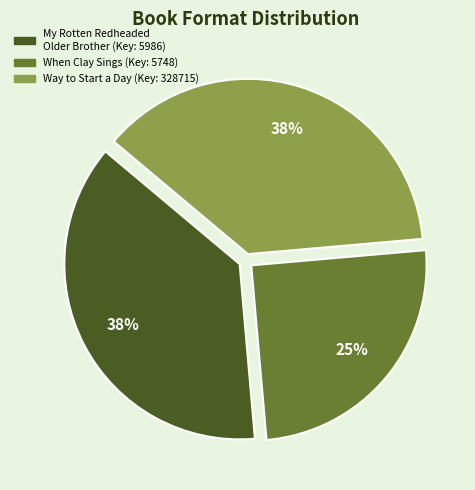

To the nearest percent, what percentage of the pie is When Clay Sings?

25%